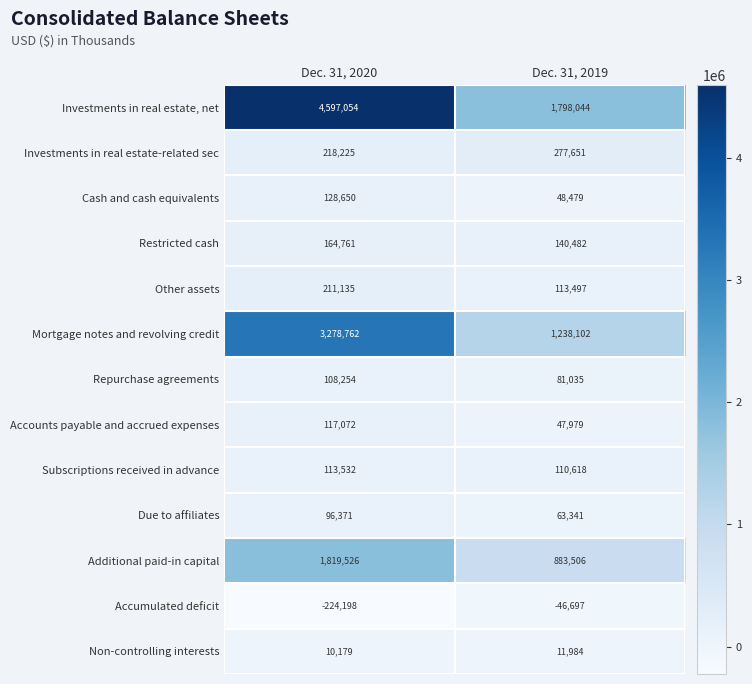

What is the difference between the highest and lowest values at Dec. 31, 2019?

1844741